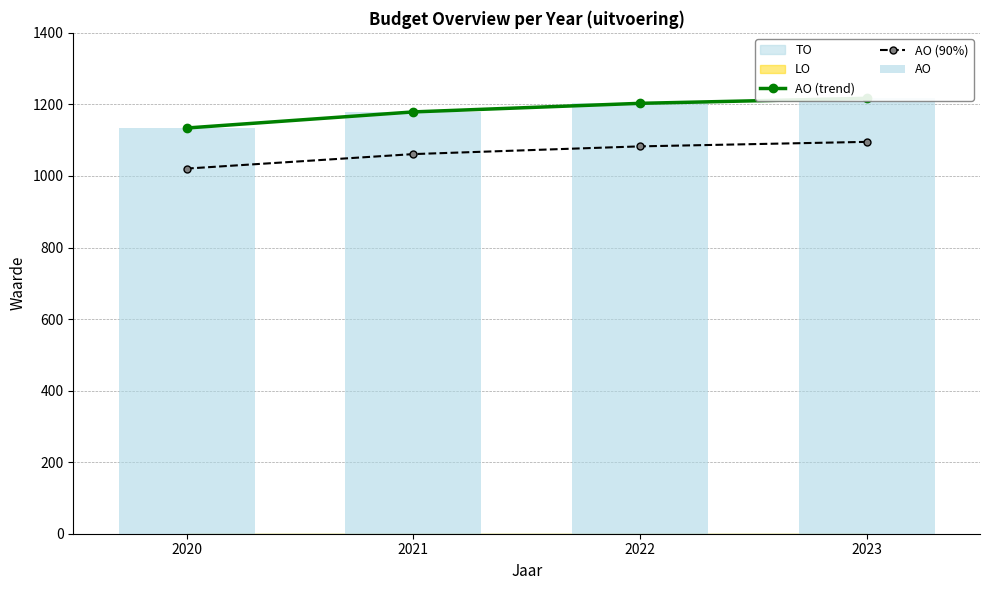

Where does the AO (trend) series first go above 1203?

2023